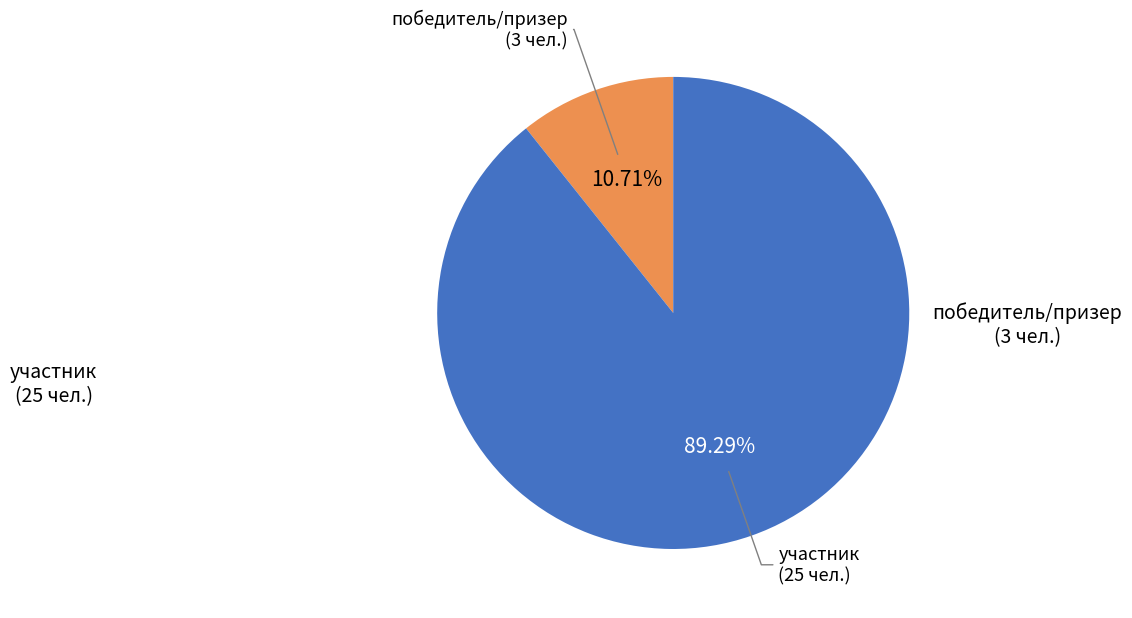

Rank the categories by value from lowest to highest.

победитель/призер, участник